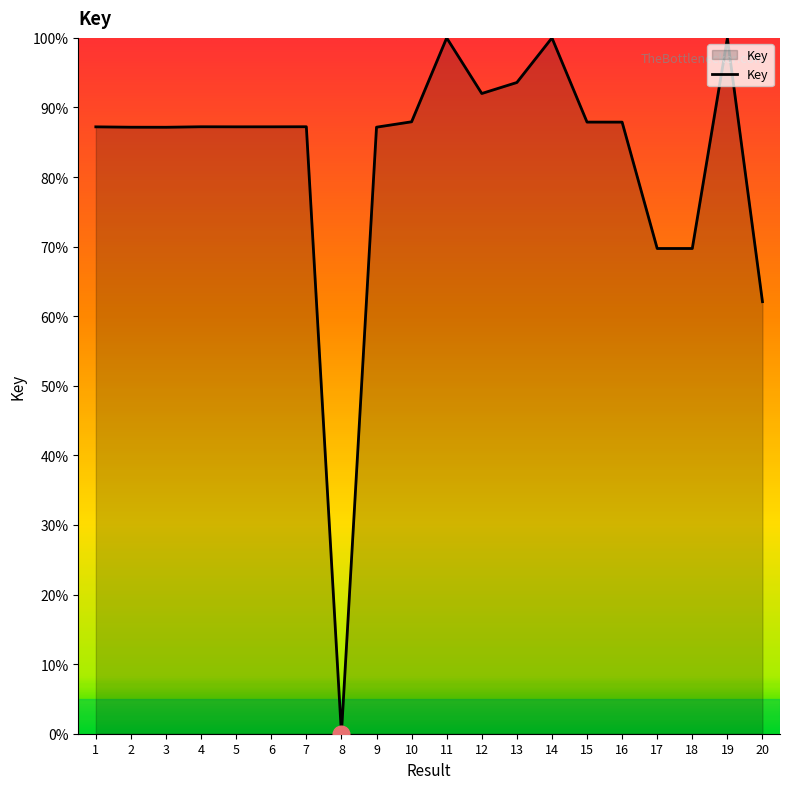

Where is the data nearest to the value 50?

20